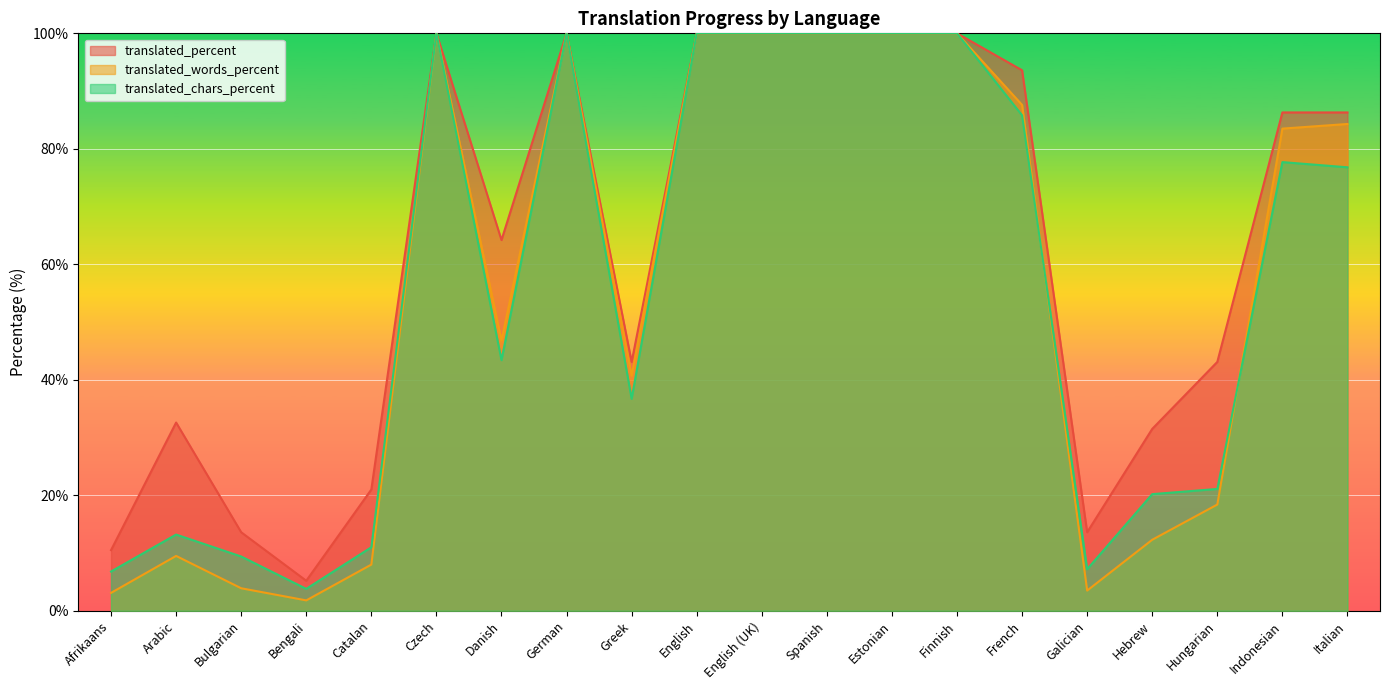

Reading right to left, extract all data points from this chart.

translated_percent: 86.3	86.3	43.1	31.5	13.6	93.6	100.0	100.0	100.0	100.0	100.0	43.1	100.0	64.2	100.0	21.0	5.2	13.6	32.6	10.5
translated_words_percent: 84.3	83.5	18.4	12.3	3.5	87.6	100.0	100.0	100.0	100.0	100.0	40.7	100.0	46.8	100.0	8.0	1.8	3.9	9.5	3.1
translated_chars_percent: 76.8	77.7	21.1	20.2	7.2	85.8	100.0	100.0	100.0	100.0	100.0	36.7	100.0	43.4	100.0	11.0	3.8	9.4	13.2	6.8